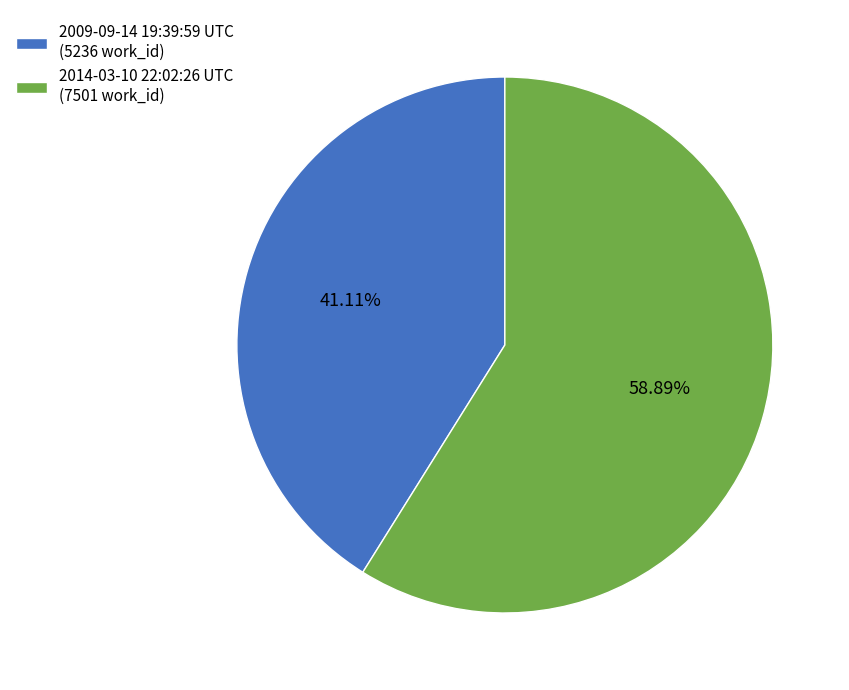

To the nearest percent, what is the difference between the 2014-03-10 22:02:26 UTC and 2009-09-14 19:39:59 UTC slice percentages?

18%